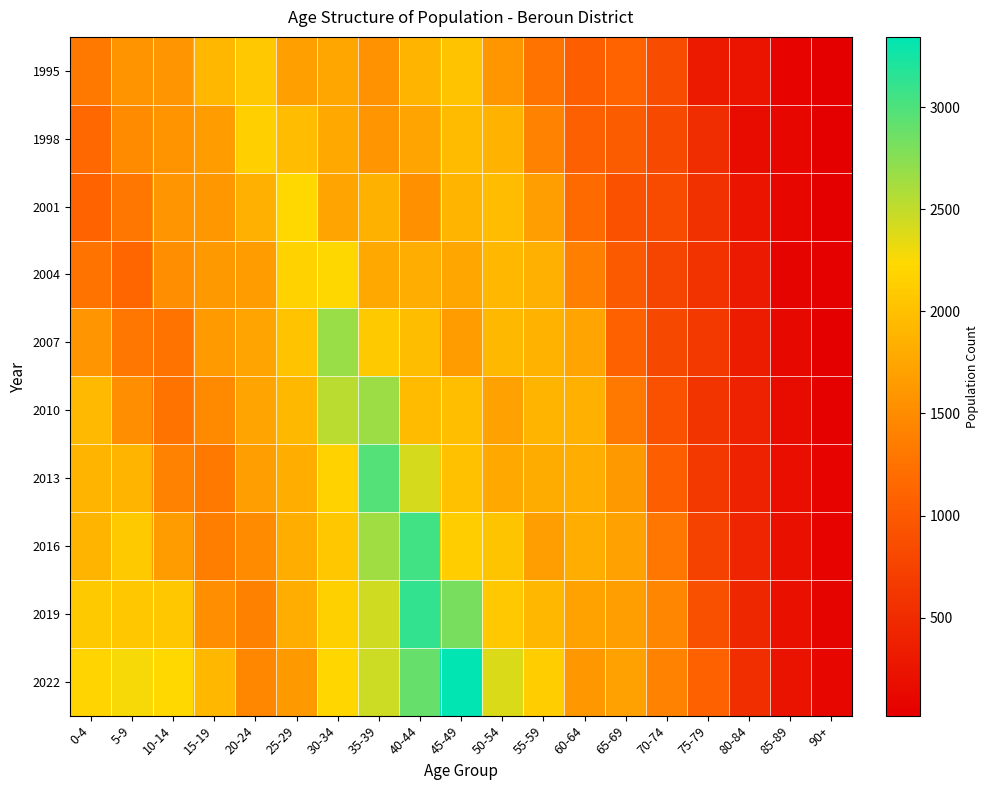

Reading right to left, what are all the values shown in this chart?

1995: 90+=19	85-89=70	80-84=245	75-79=318	70-74=858	65-69=1106	60-64=1050	55-59=1265	50-54=1603	45-49=2025	40-44=1903	35-39=1555	30-34=1752	25-29=1683	20-24=2077	15-19=1910	10-14=1588	5-9=1575	0-4=1318
1998: 90+=23	85-89=94	80-84=160	75-79=516	70-74=815	65-69=1027	60-64=1070	55-59=1410	50-54=1870	45-49=1954	40-44=1732	35-39=1581	30-34=1761	25-29=1958	20-24=2141	15-19=1653	10-14=1573	5-9=1500	0-4=1143
2001: 90+=23	85-89=92	80-84=240	75-79=554	70-74=845	65-69=904	60-64=1168	55-59=1682	50-54=1961	45-49=1879	40-44=1548	35-39=1864	30-34=1730	25-29=2230	20-24=1849	15-19=1611	10-14=1584	5-9=1292	0-4=1108
2004: 90+=36	85-89=73	80-84=312	75-79=585	70-74=783	65-69=994	60-64=1381	55-59=1849	50-54=1911	45-49=1748	40-44=1822	35-39=1777	30-34=2225	25-29=2175	20-24=1662	15-19=1622	10-14=1517	5-9=1130	0-4=1264
2007: 90+=27	85-89=127	80-84=331	75-79=634	70-74=799	65-69=1090	60-64=1724	55-59=1874	50-54=1924	45-49=1659	40-44=1972	35-39=2091	30-34=2675	25-29=2031	20-24=1731	15-19=1642	10-14=1277	5-9=1283	0-4=1591
2010: 90+=44	85-89=149	80-84=401	75-79=597	70-74=905	65-69=1311	60-64=1849	55-59=1888	50-54=1696	45-49=1982	40-44=1948	35-39=2664	30-34=2540	25-29=1924	20-24=1725	15-19=1484	10-14=1273	5-9=1516	0-4=1933
2013: 90+=59	85-89=178	80-84=404	75-79=647	70-74=1055	65-69=1628	60-64=1813	55-59=1801	50-54=1764	45-49=2020	40-44=2412	35-39=2981	30-34=2175	25-29=1832	20-24=1677	15-19=1310	10-14=1401	5-9=1898	0-4=1878
2016: 90+=60	85-89=210	80-84=427	75-79=742	70-74=1299	65-69=1703	60-64=1823	55-59=1682	50-54=2046	45-49=2136	40-44=3052	35-39=2649	30-34=2068	25-29=1831	20-24=1500	15-19=1362	10-14=1661	5-9=2097	0-4=1901
2019: 90+=82	85-89=209	80-84=452	75-79=899	70-74=1437	65-69=1680	60-64=1710	55-59=1905	50-54=2075	45-49=2825	40-44=3123	35-39=2448	30-34=2151	25-29=1825	20-24=1391	15-19=1535	10-14=2061	5-9=2062	0-4=2087
2022: 90+=93	85-89=229	80-84=527	75-79=1091	70-74=1416	65-69=1699	60-64=1612	55-59=2133	50-54=2386	45-49=3346	40-44=2894	35-39=2460	30-34=2209	25-29=1621	20-24=1455	15-19=1908	10-14=2229	5-9=2273	0-4=2197